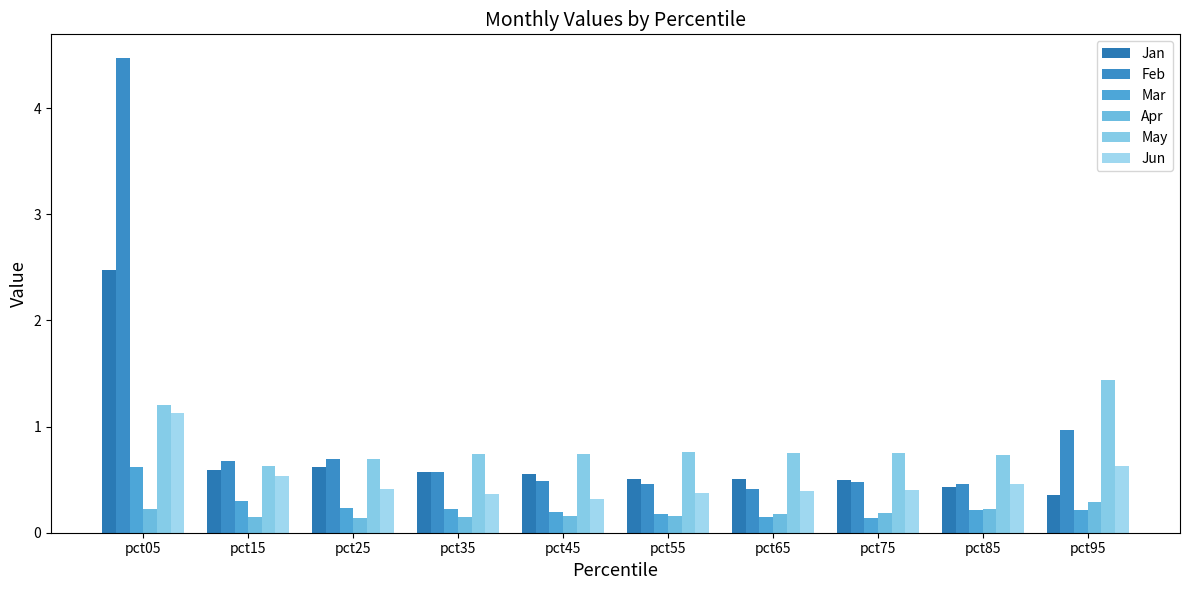

Are the bars horizontal?

No